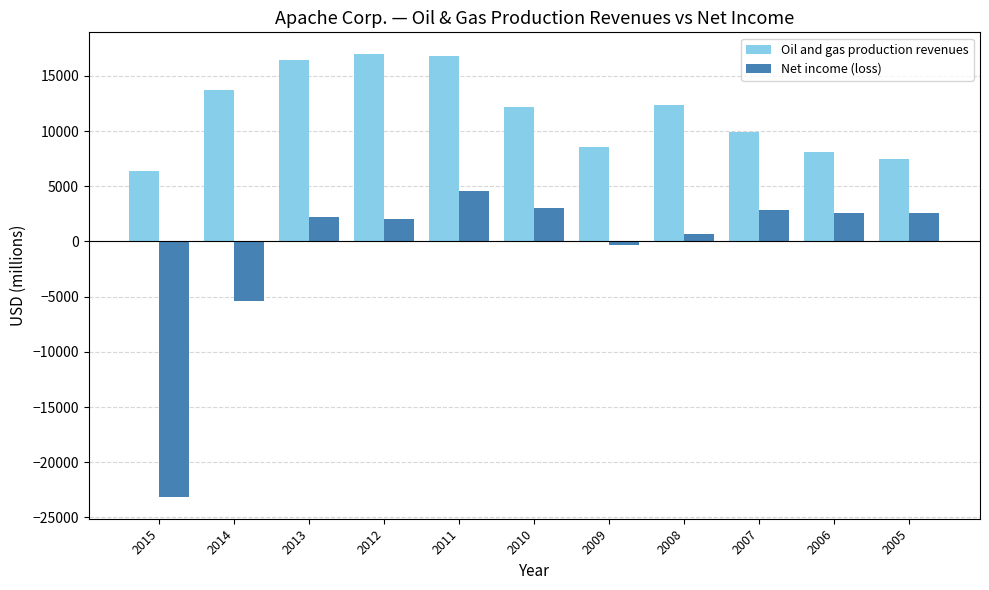

What is the highest value of the Net income (loss) series?

4584